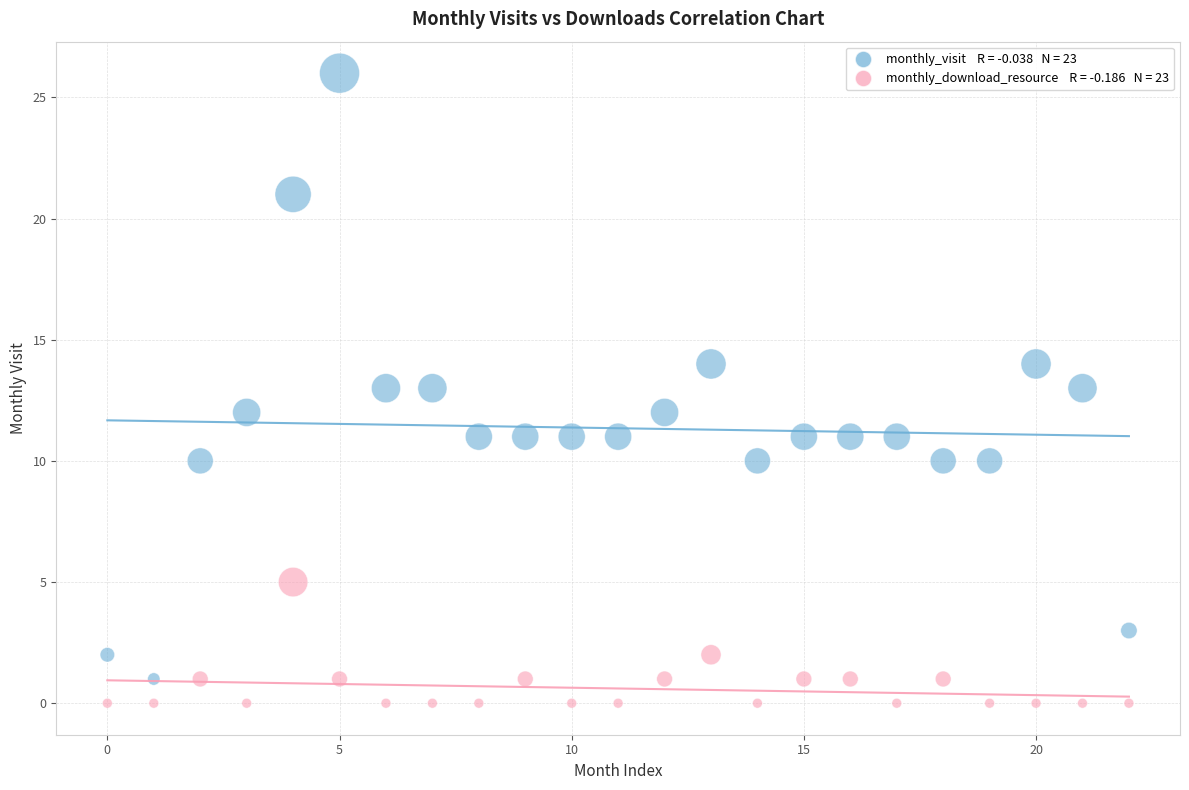

Across all data points, what is the range of Y values (max minus min)?

26